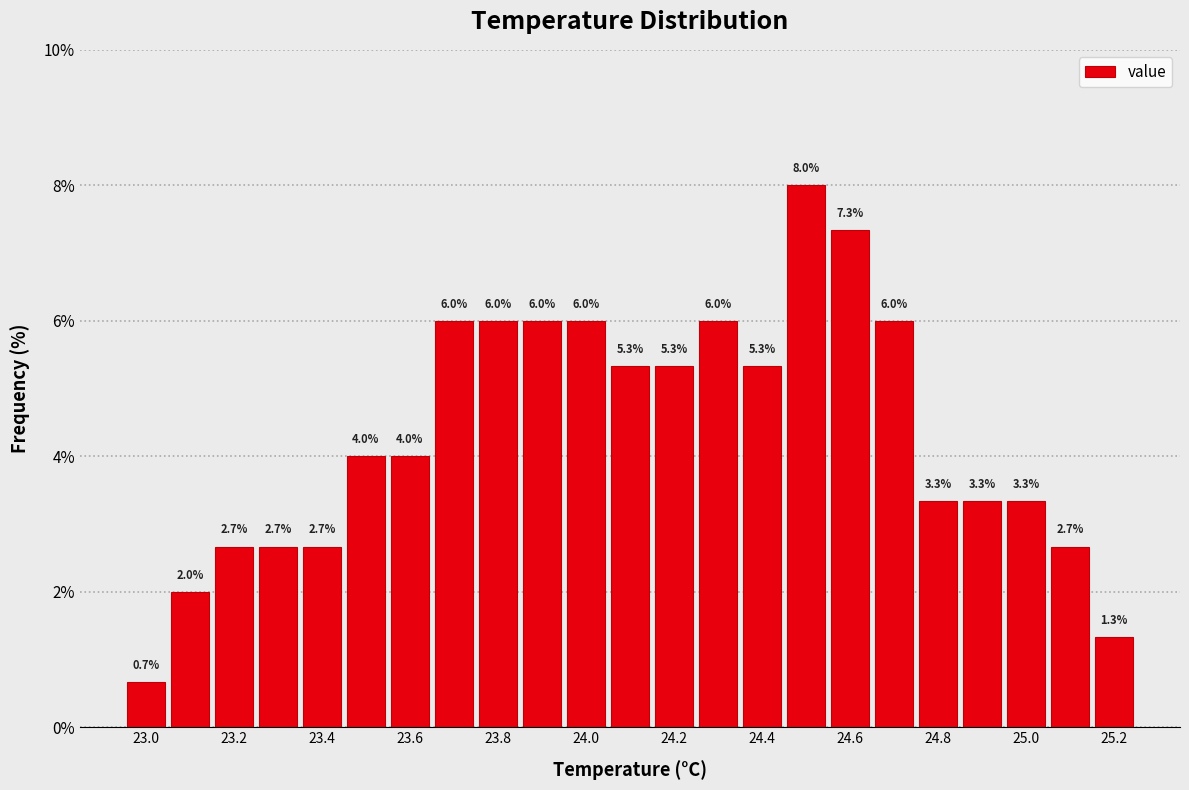

Reading left to right, transcribe this chart: for each bar, give the range it covers on the x-axis and its height. The bar edges are not printed on the chart, so give them approximately, as read against the axis.

22.95 to 23.05: 0.7
23.05 to 23.15: 2.0
23.15 to 23.25: 2.7
23.25 to 23.35: 2.7
23.35 to 23.45: 2.7
23.45 to 23.55: 4.0
23.55 to 23.65: 4.0
23.65 to 23.75: 6.0
23.75 to 23.85: 6.0
23.85 to 23.95: 6.0
23.95 to 24.05: 6.0
24.05 to 24.15: 5.3
24.15 to 24.25: 5.3
24.25 to 24.35: 6.0
24.35 to 24.45: 5.3
24.45 to 24.55: 8.0
24.55 to 24.65: 7.3
24.65 to 24.75: 6.0
24.75 to 24.85: 3.3
24.85 to 24.95: 3.3
24.95 to 25.05: 3.3
25.05 to 25.15: 2.7
25.15 to 25.25: 1.3